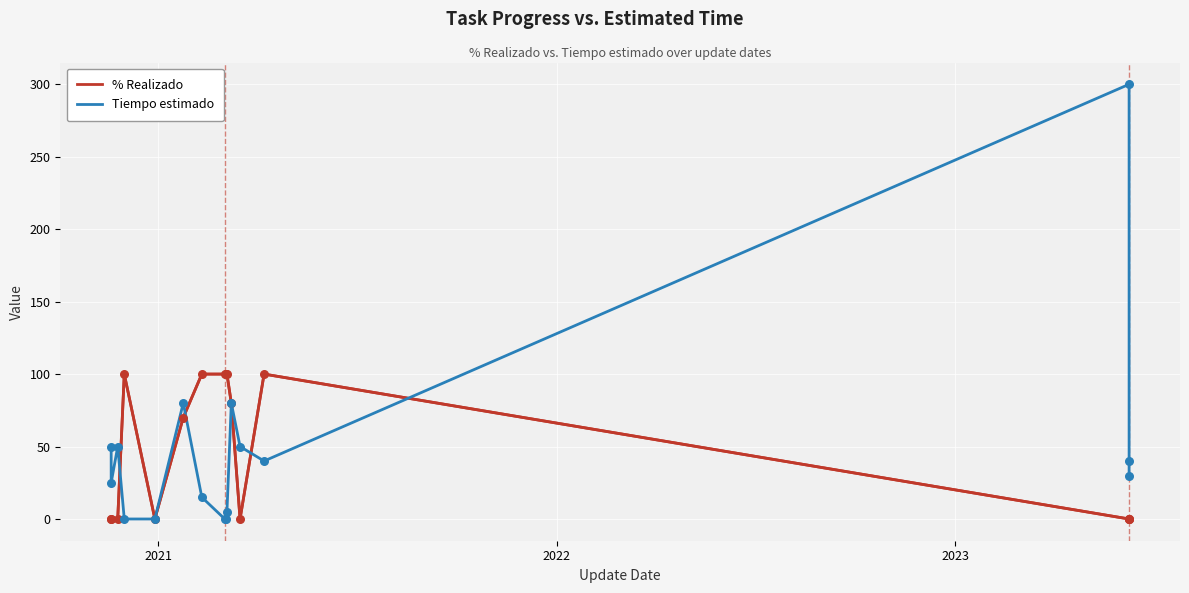

Which series has the largest total across all categories?

Tiempo estimado